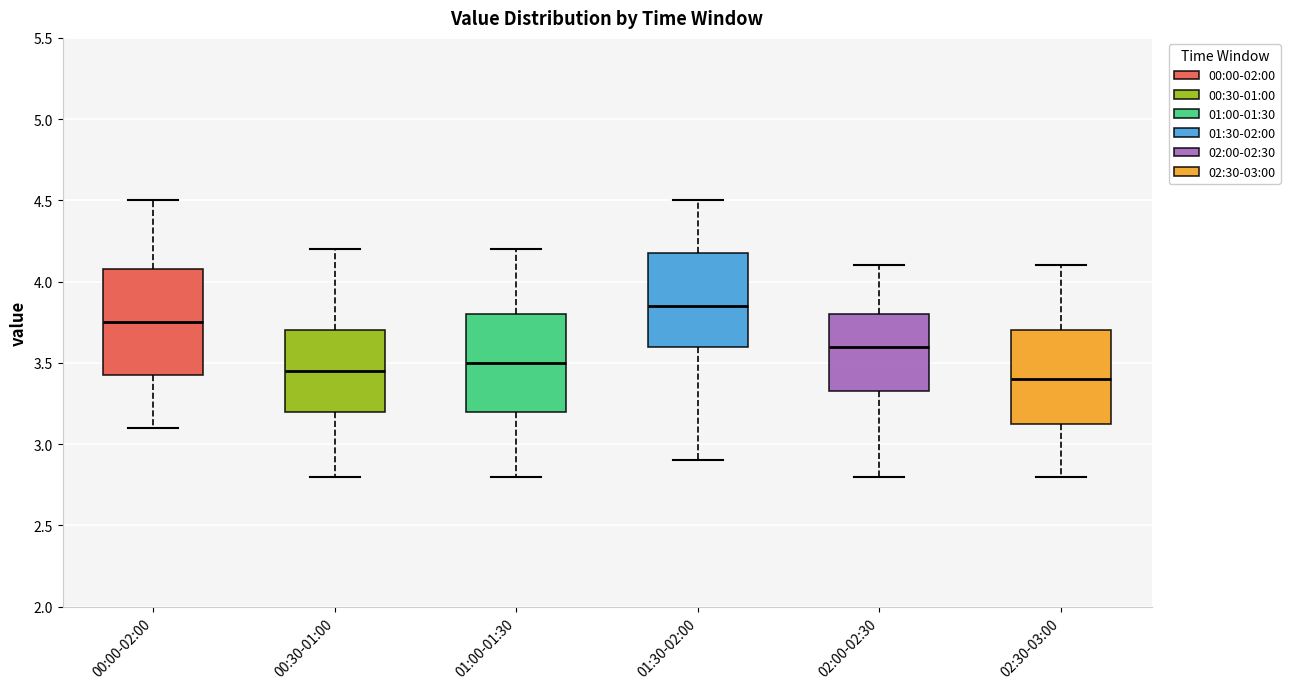

Reading left to right, transcribe this box plot: for each box, give where its median line is, the range the box spans, and where its two whiskers end, as read against the y-axis. The values are not printed on the chart, so give them approximately, as read against the axis.

00:00-02:00: median 3.75, box 3.45 to 4.10, whiskers 3.10 to 4.50
00:30-01:00: median 3.45, box 3.20 to 3.70, whiskers 2.80 to 4.20
01:00-01:30: median 3.50, box 3.20 to 3.80, whiskers 2.80 to 4.20
01:30-02:00: median 3.85, box 3.60 to 4.20, whiskers 2.90 to 4.50
02:00-02:30: median 3.60, box 3.35 to 3.80, whiskers 2.80 to 4.10
02:30-03:00: median 3.40, box 3.15 to 3.70, whiskers 2.80 to 4.10